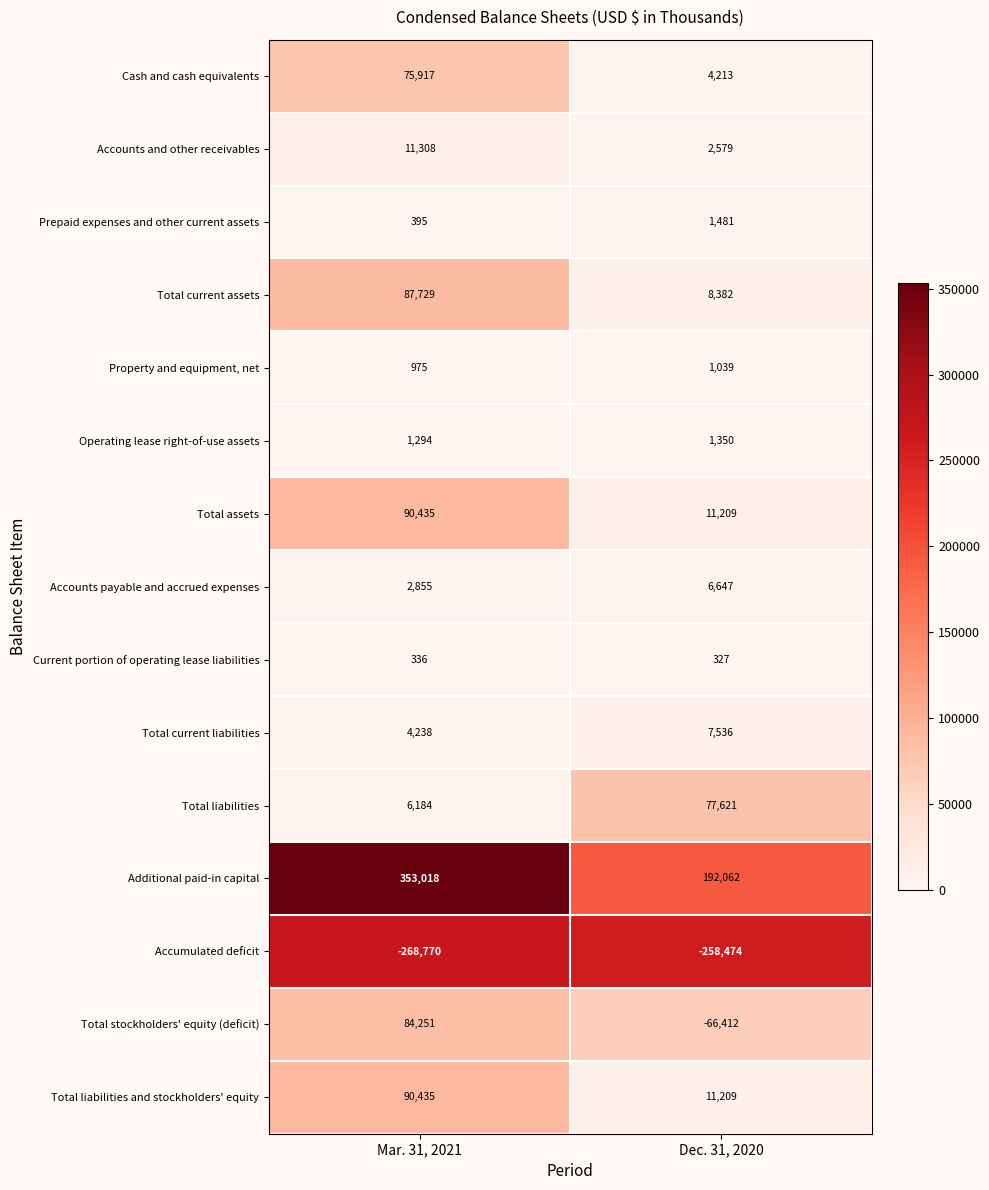

What is the total value across all series at Dec. 31, 2020?

769